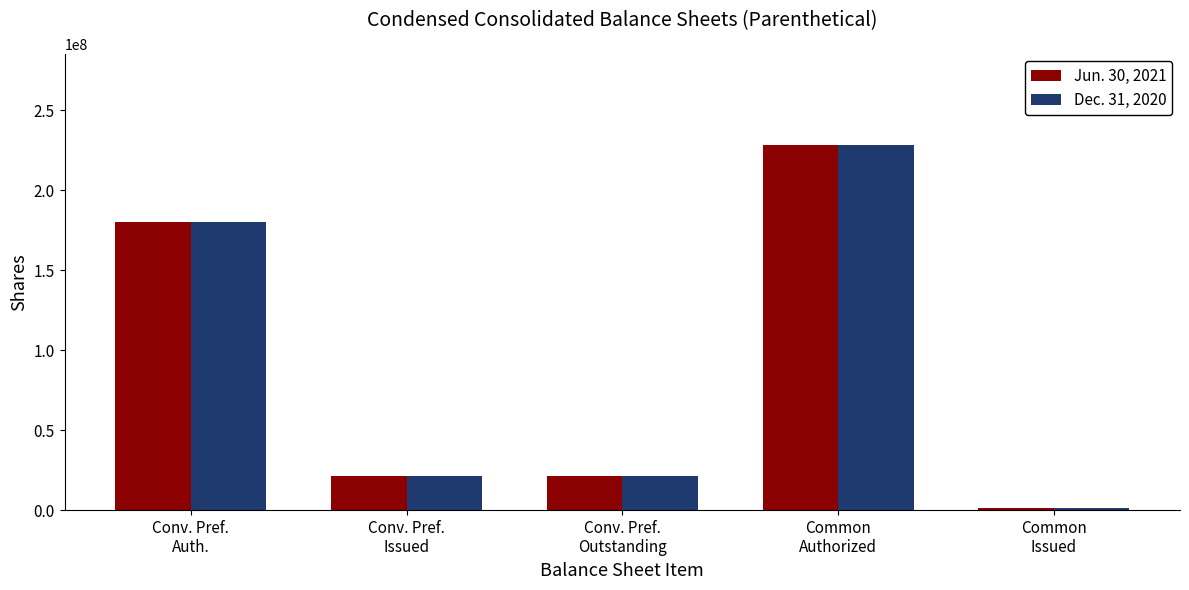

What is the label of the 3rd bar from the left?

Conv. Pref.
Outstanding